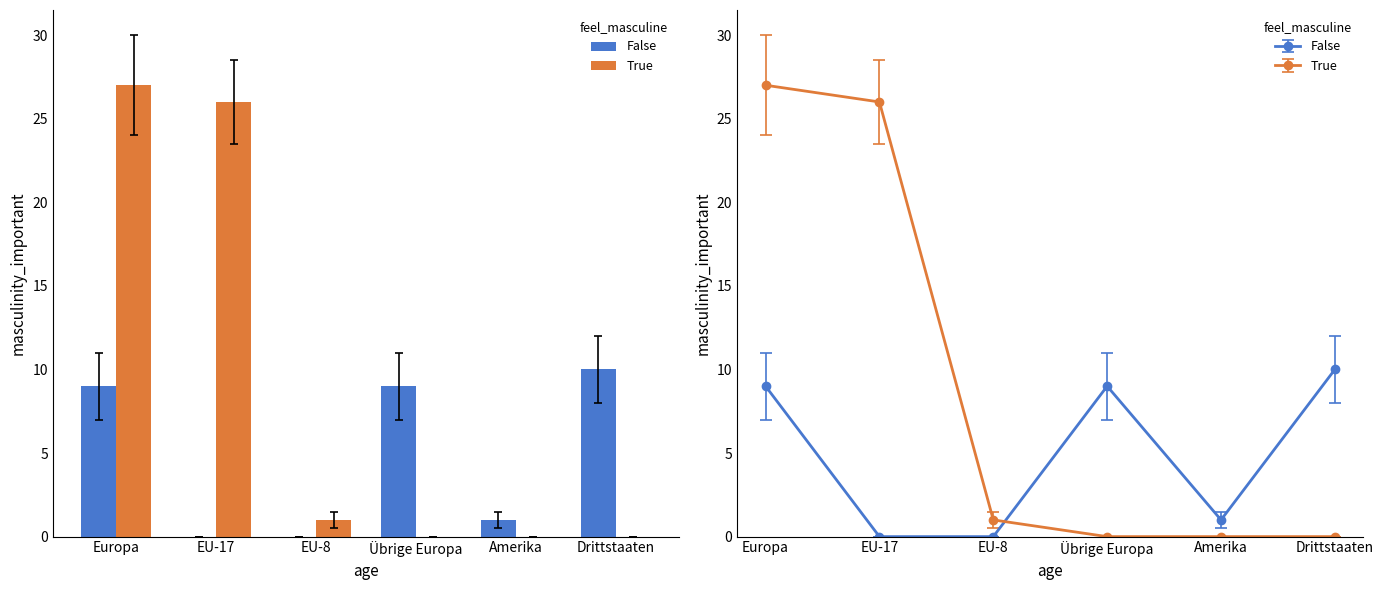

What position from the left is Übrige Europa?

4